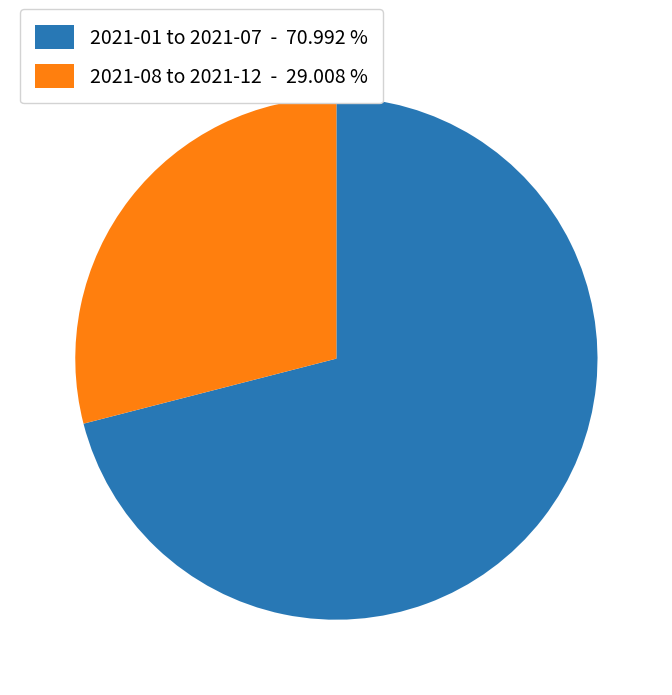

Is there a majority slice in this chart?

Yes